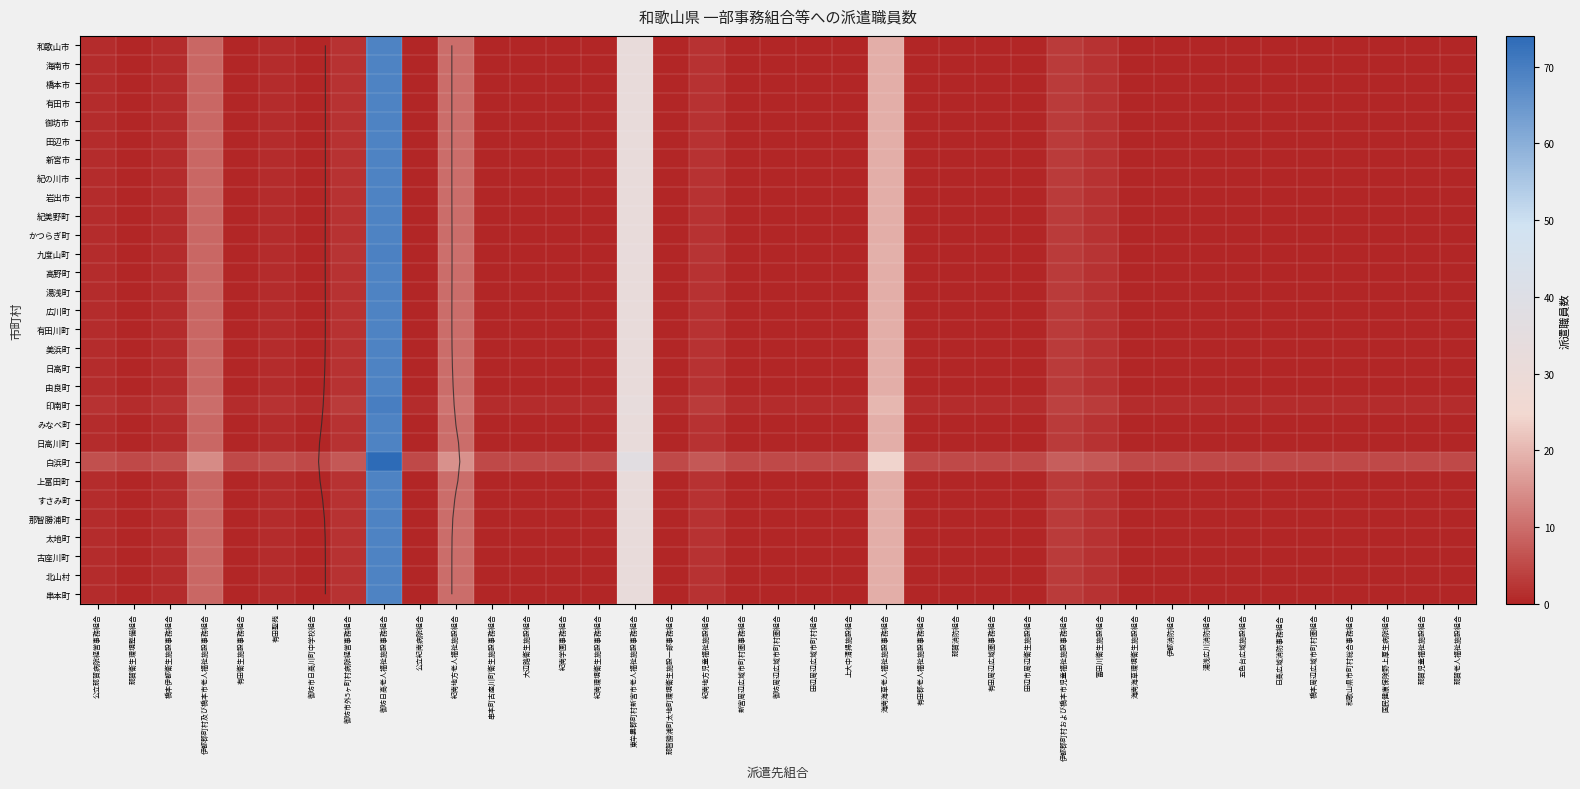

Rank the series by their maximum value, from lowest to highest.

和歌山市, 海南市, 橋本市, 有田市, 御坊市, 田辺市, 新宮市, 紀の川市, 岩出市, 紀美野町, かつらぎ町, 高野町, 湯浅町, 広川町, 有田川町, 美浜町, 日高町, 由良町, みなべ町, 日高川町, 上富田町, すさみ町, 那智勝浦町, 太地町, 古座川町, 北山村, 串本町, 九度山町, 印南町, 白浜町